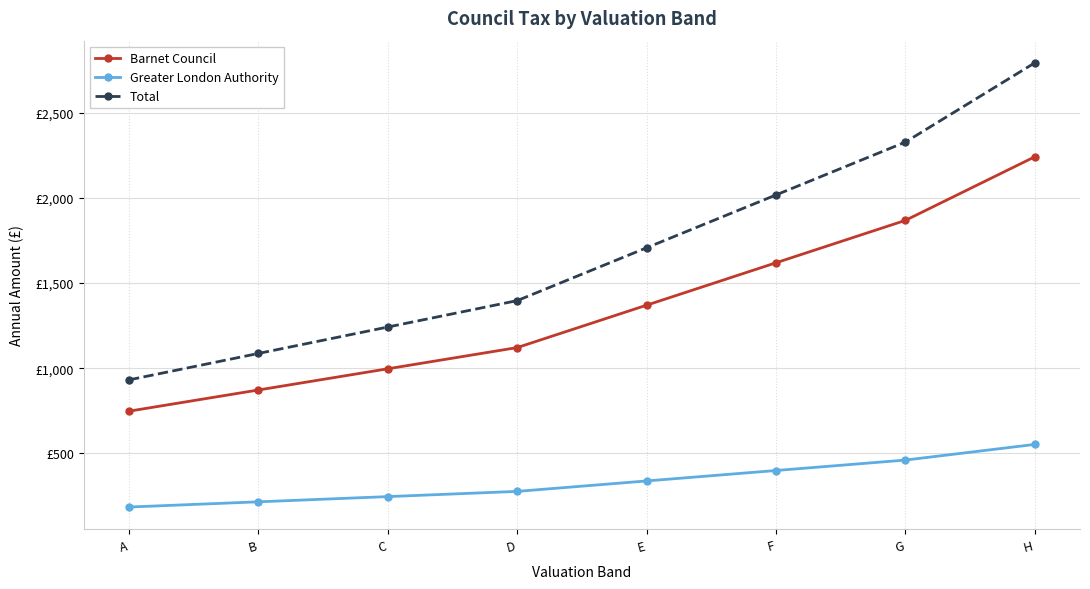

True or false: Greater London Authority and Barnet Council intersect in this chart.

False